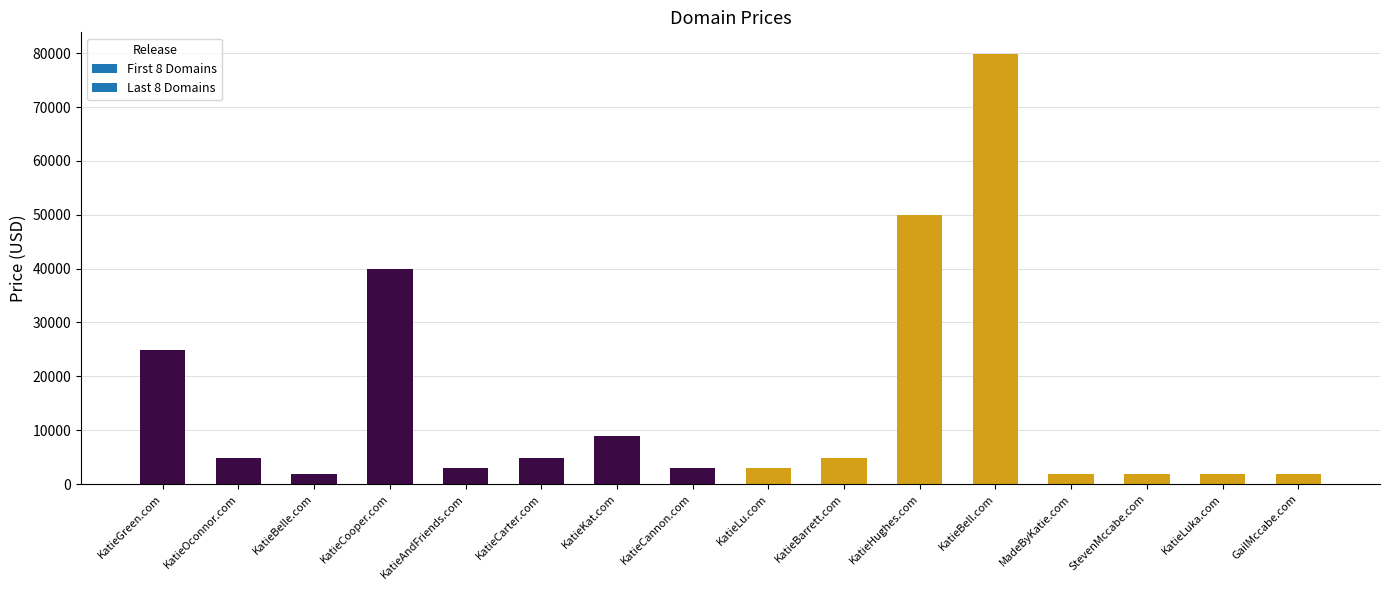

What is the difference between the values at KatieLu.com and KatieBelle.com?

1000